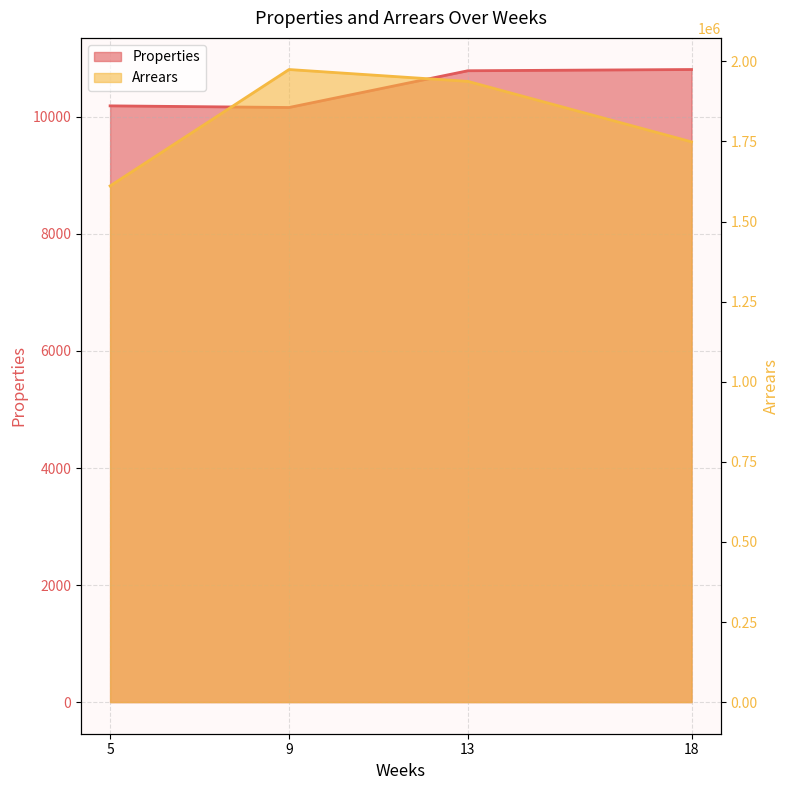

What is the difference between the Arrears values at 18 and 13?

188772.4